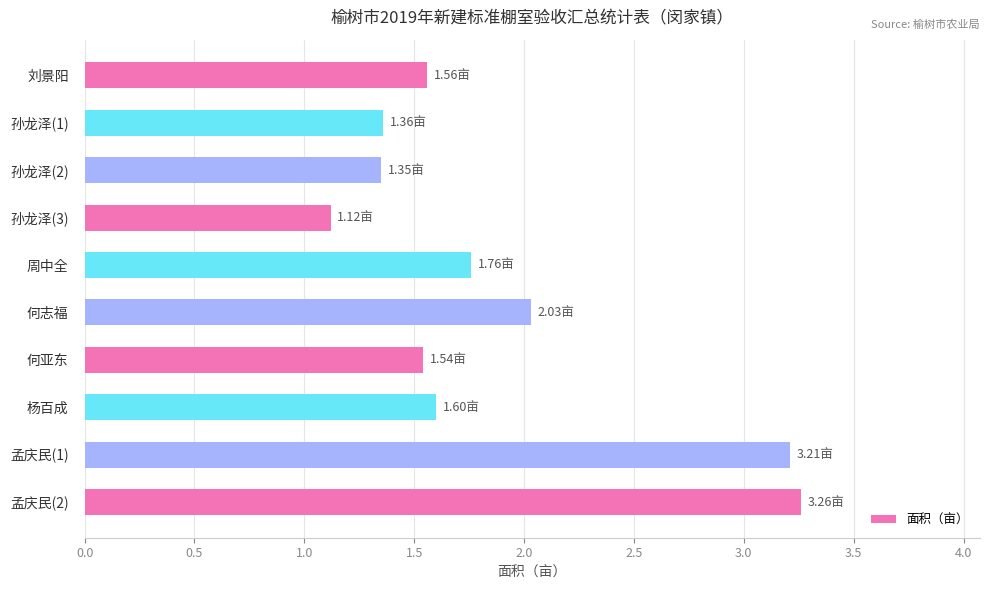

What is the label of the 5th bar from the top?

周中全